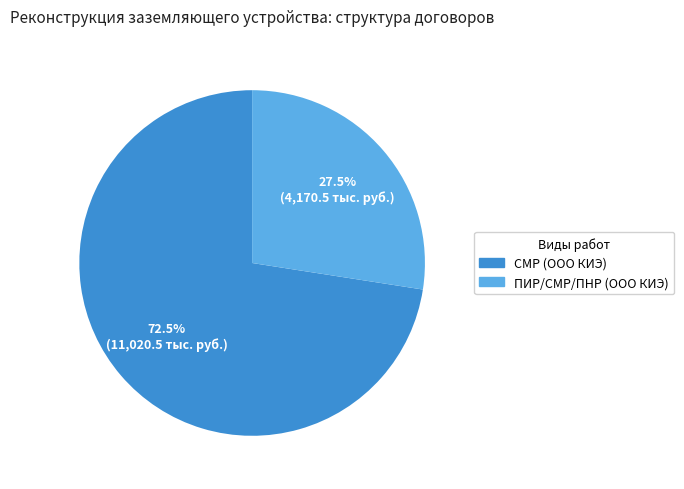

What is the total percentage of СМР (ООО КИЭ) and ПИР/СМР/ПНР (ООО КИЭ)?

100.0%